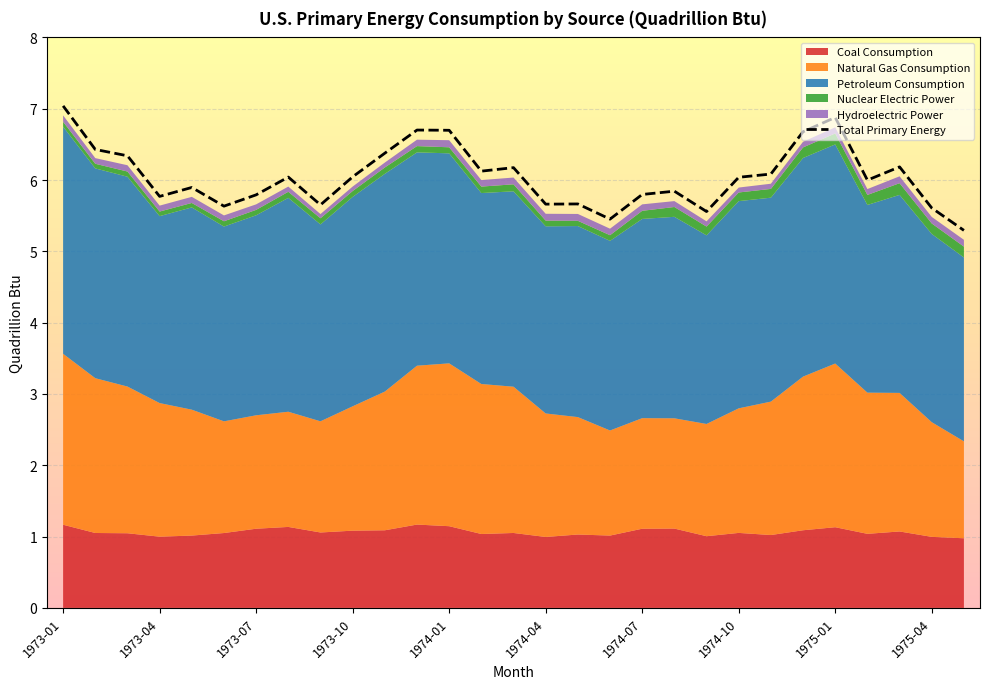

What position from the right is 1974-07?

11